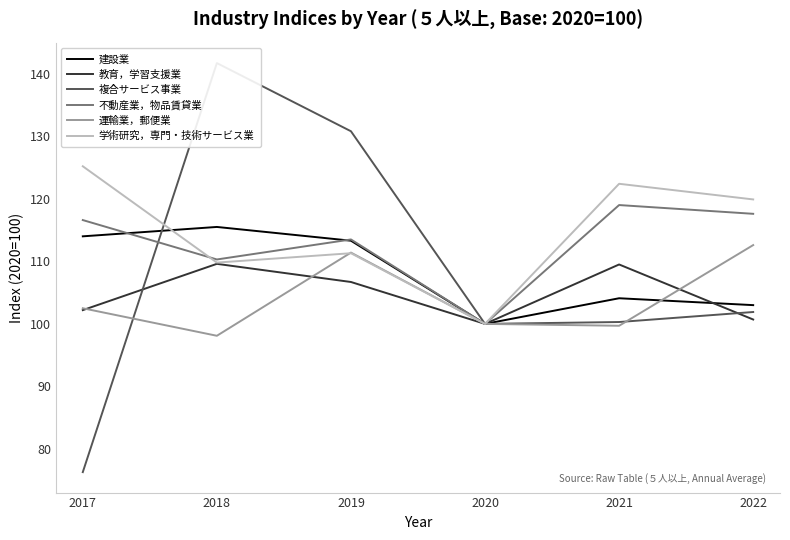

How many data points in 複合サービス事業 are above 101?

3